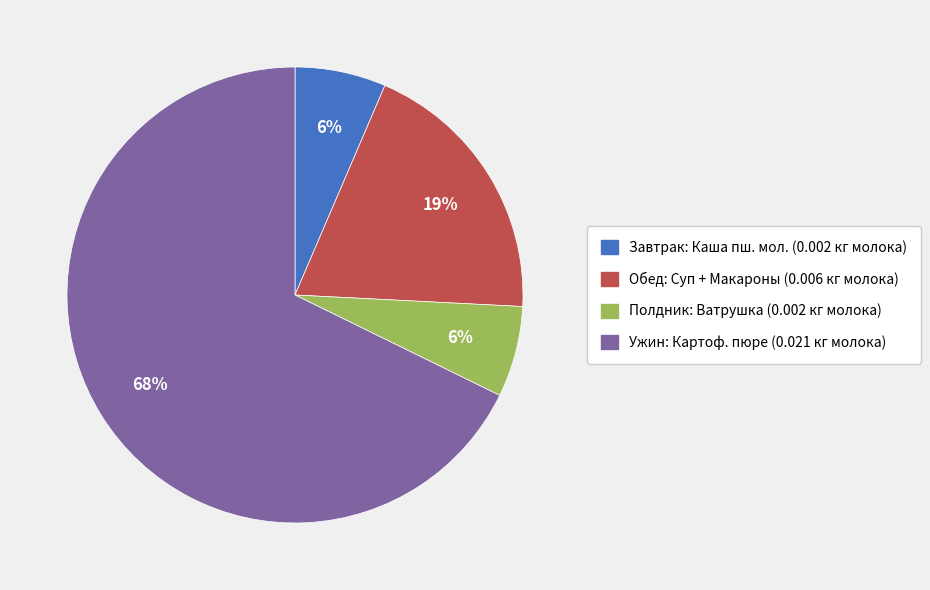

Does any single category account for the majority?

Yes